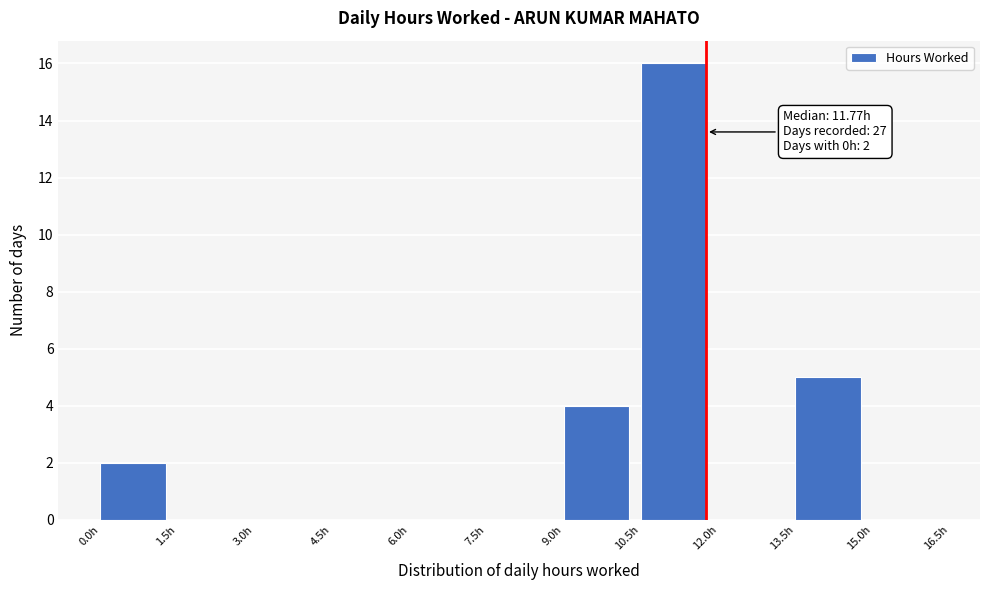

Over which range of the x-axis is the bar tallest?

10.5 to 12.0